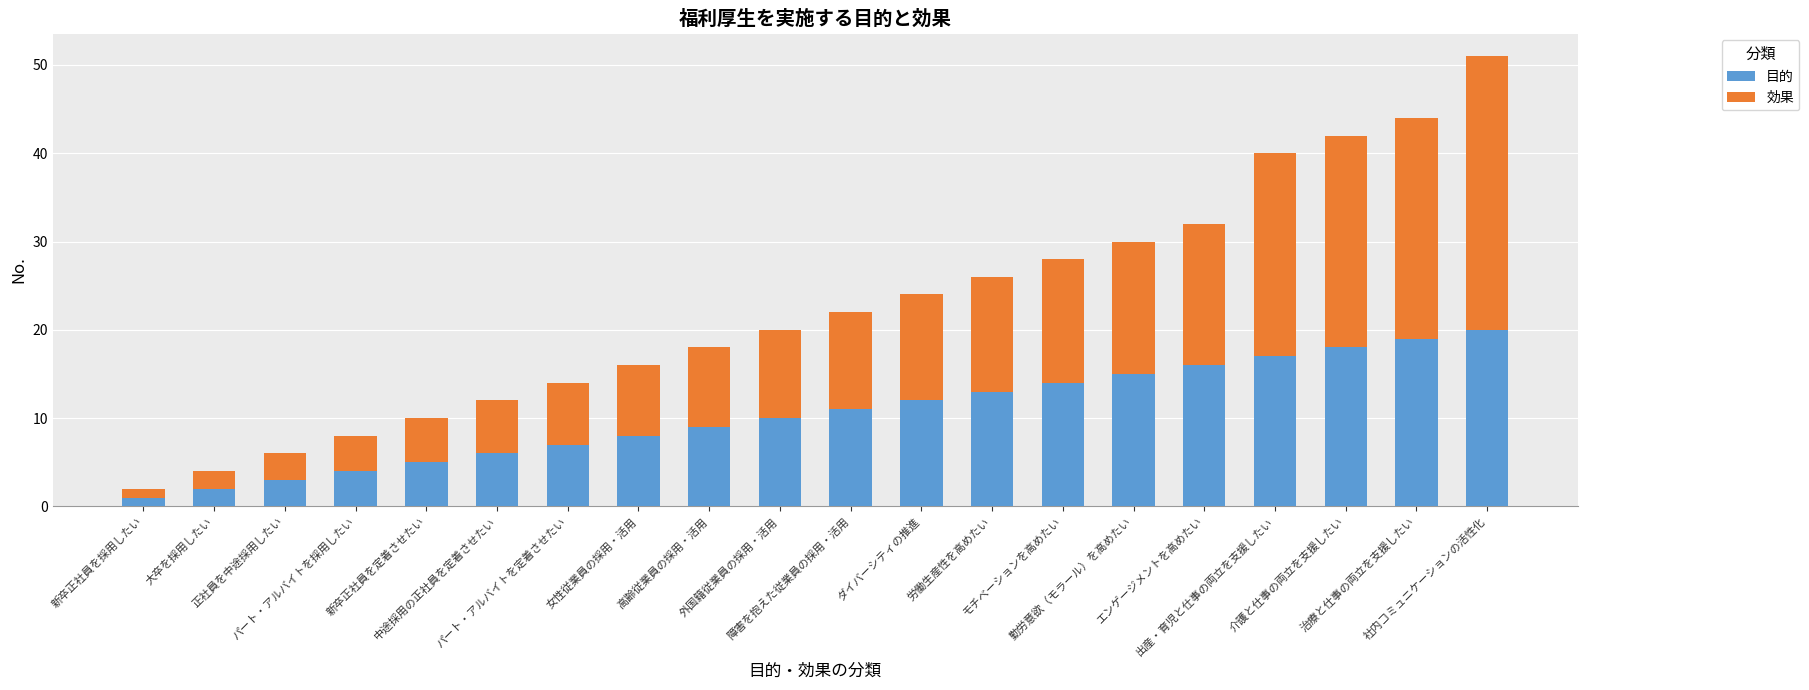

What is the difference between the maximum and minimum values in the 目的 series?

19